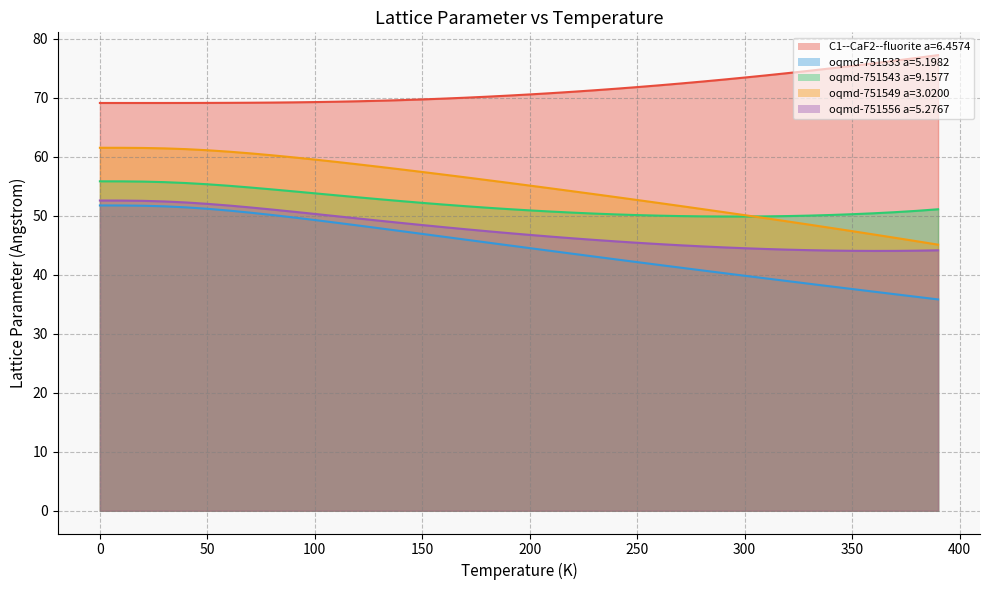

At how many categories does at least one series exceed 63?

40